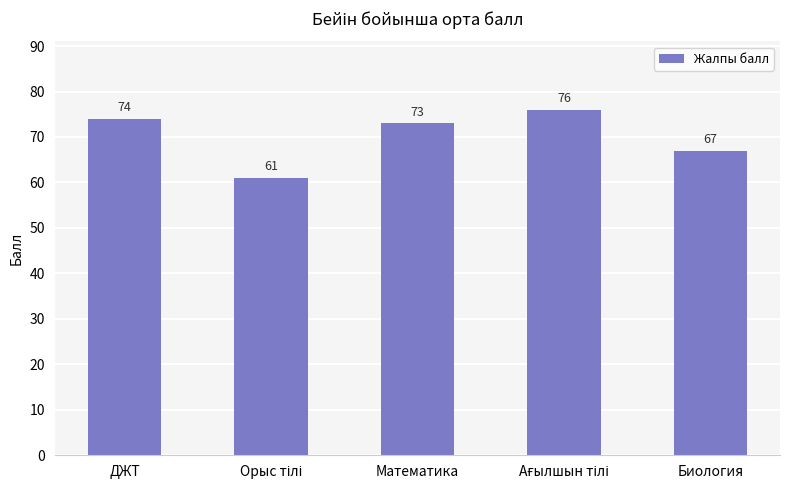

At which label does the data first exceed 73?

ДЖТ